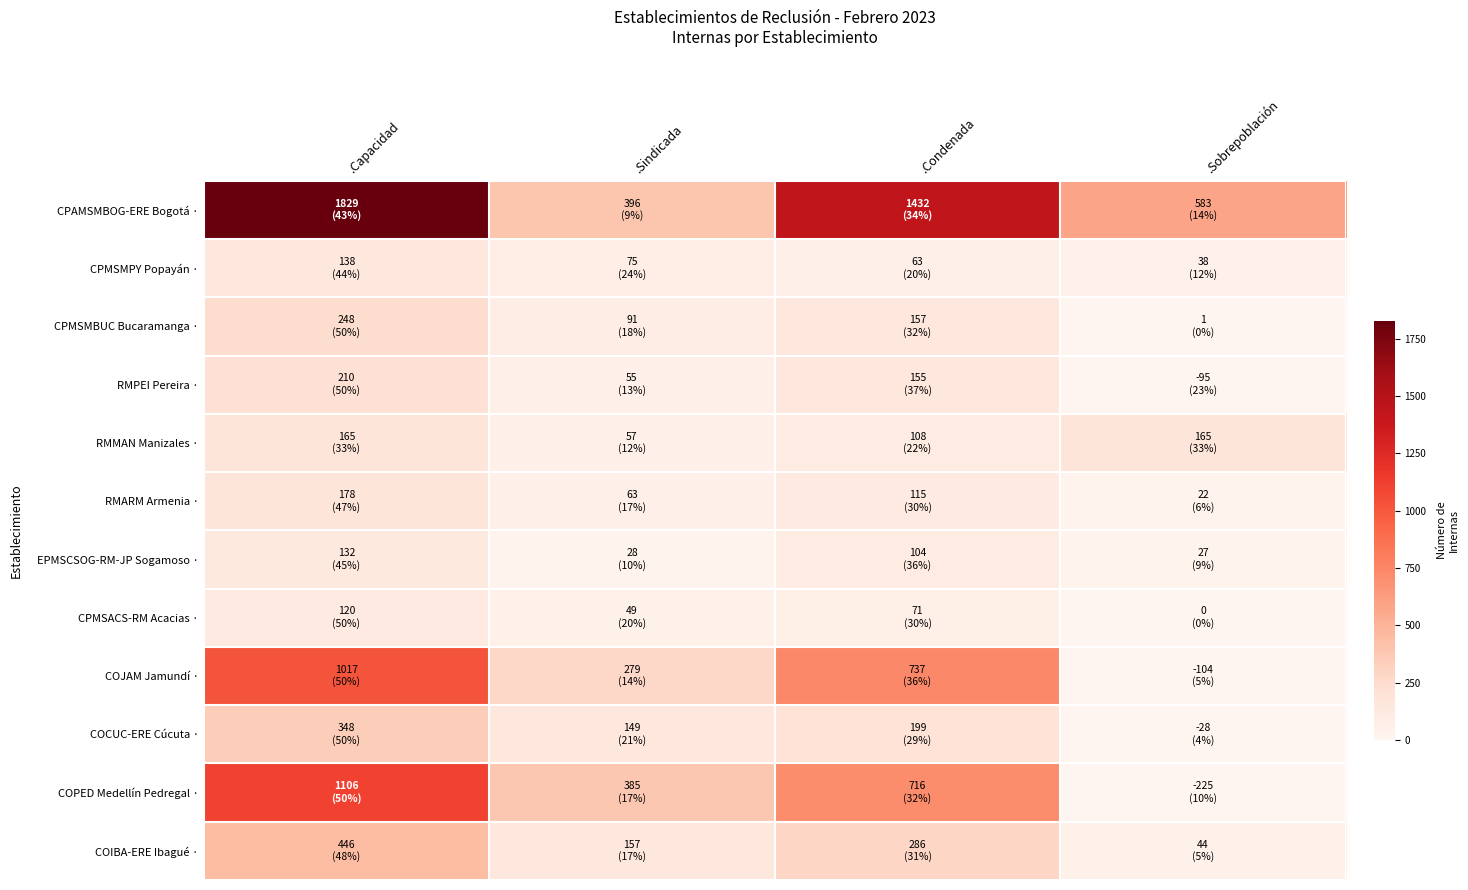

What is the total value across all series at .Condenada?

4143